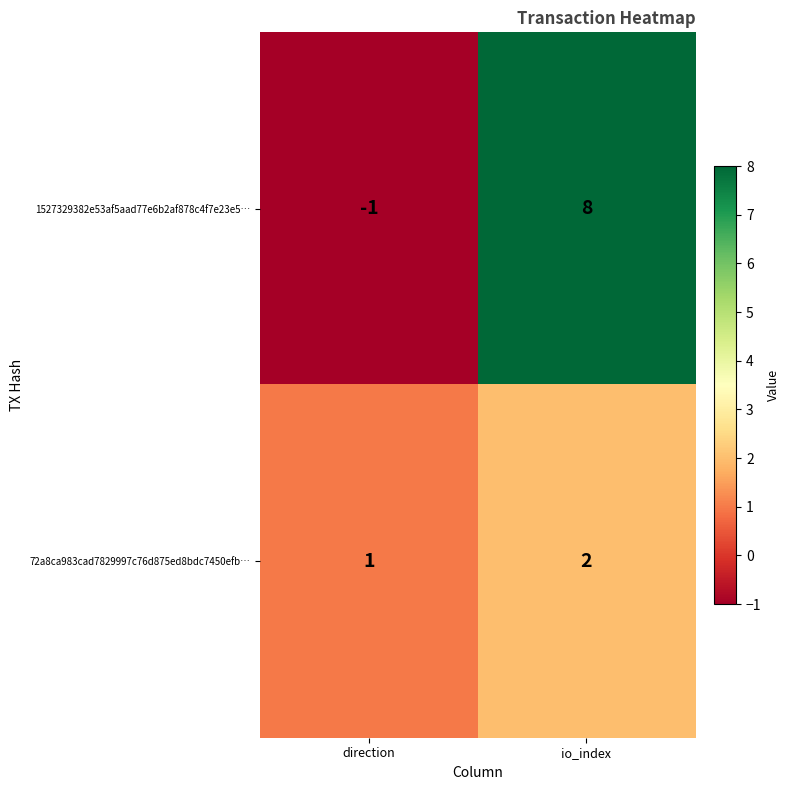

Rank the series by their maximum value, from lowest to highest.

72a8ca983cad7829997c76d875ed8bdc7450efb…, 1527329382e53af5aad77e6b2af878c4f7e23e5…